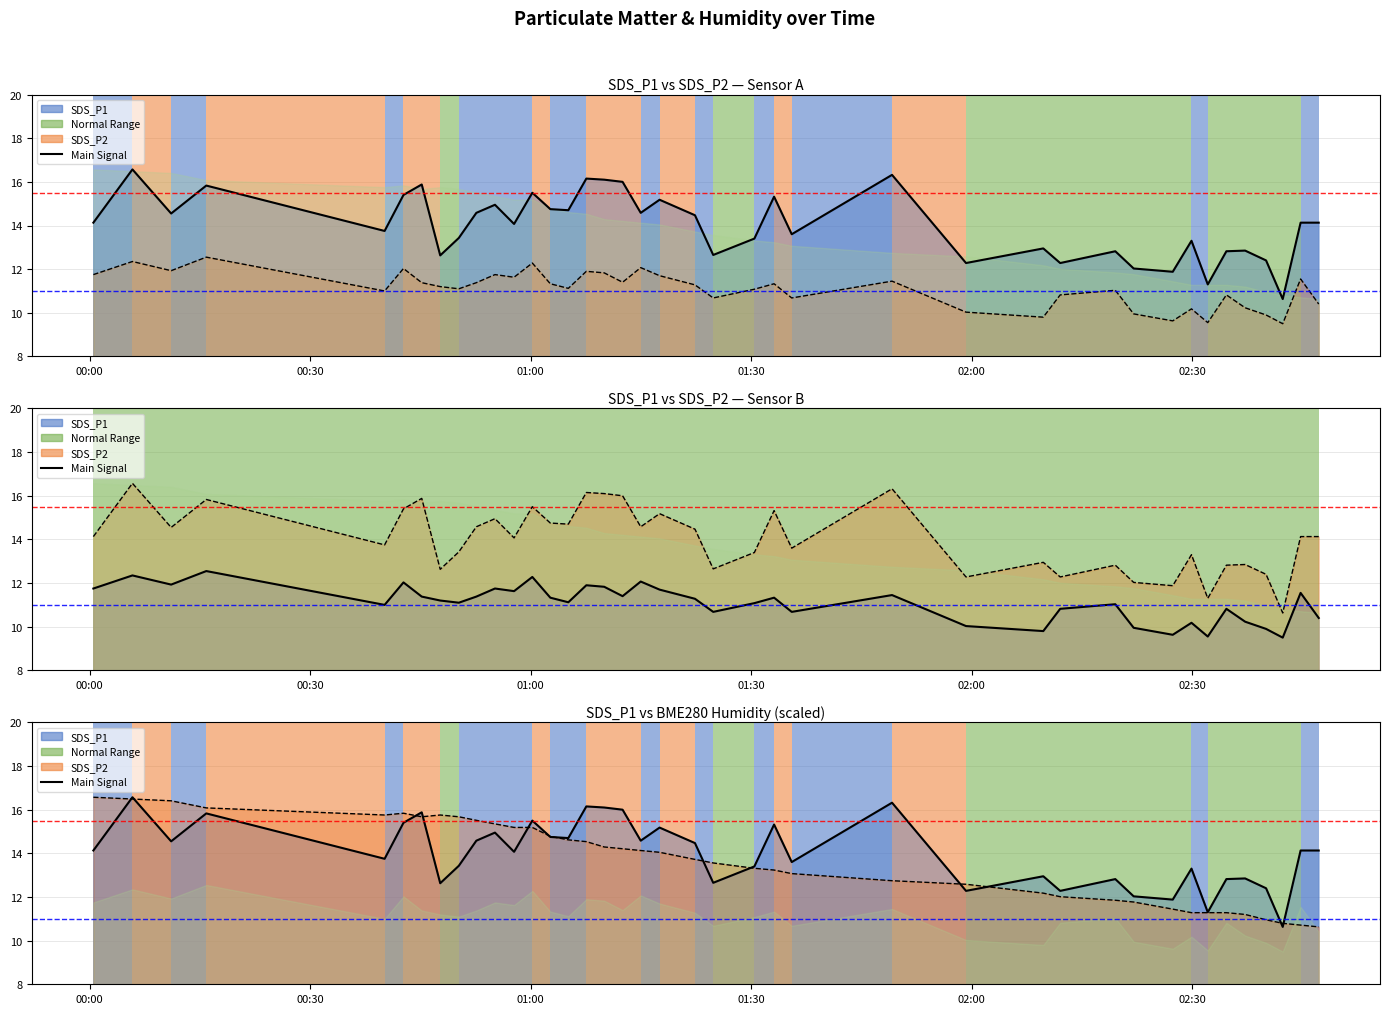

At which category is the sum across all series the highest?

2022/02/05 00:05:49